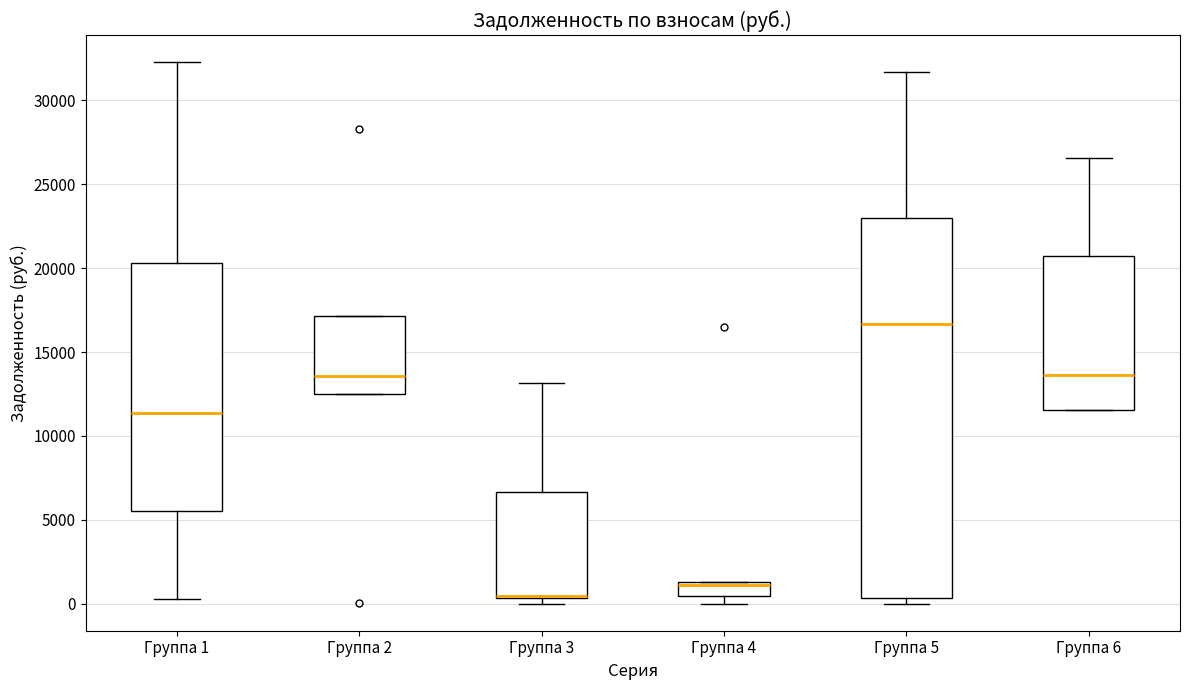

Comparing the boxes themselves (not the whiskers), which one is the tallest?

Группа 5